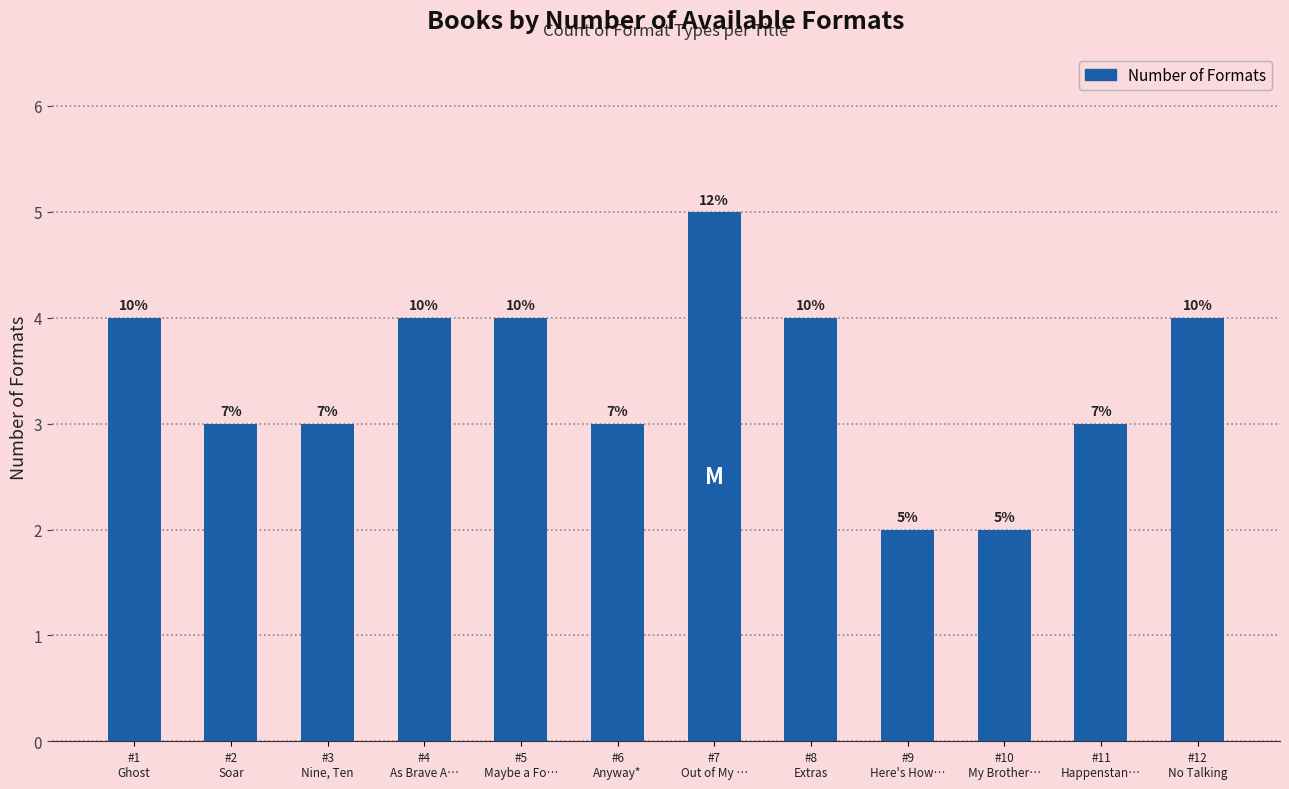

The chart shows a value of 3 at #11
Happenstan…. True or false?

True